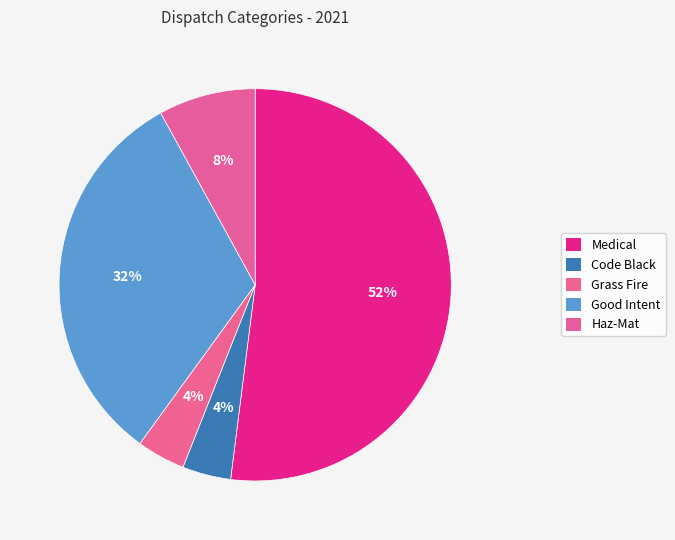

Between Grass Fire and Medical, which is larger?

Medical